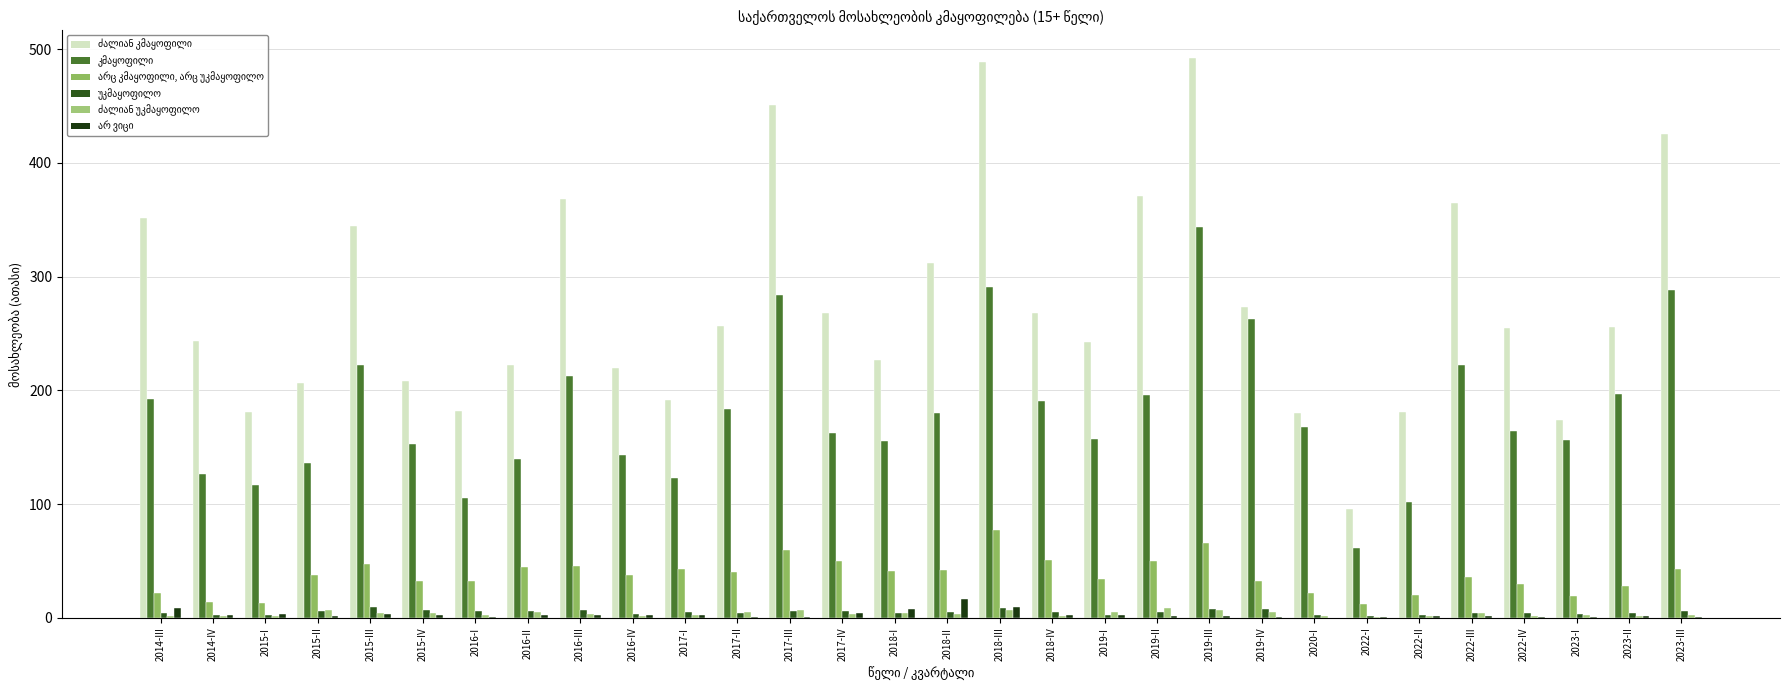

How many groups of bars are there?

30